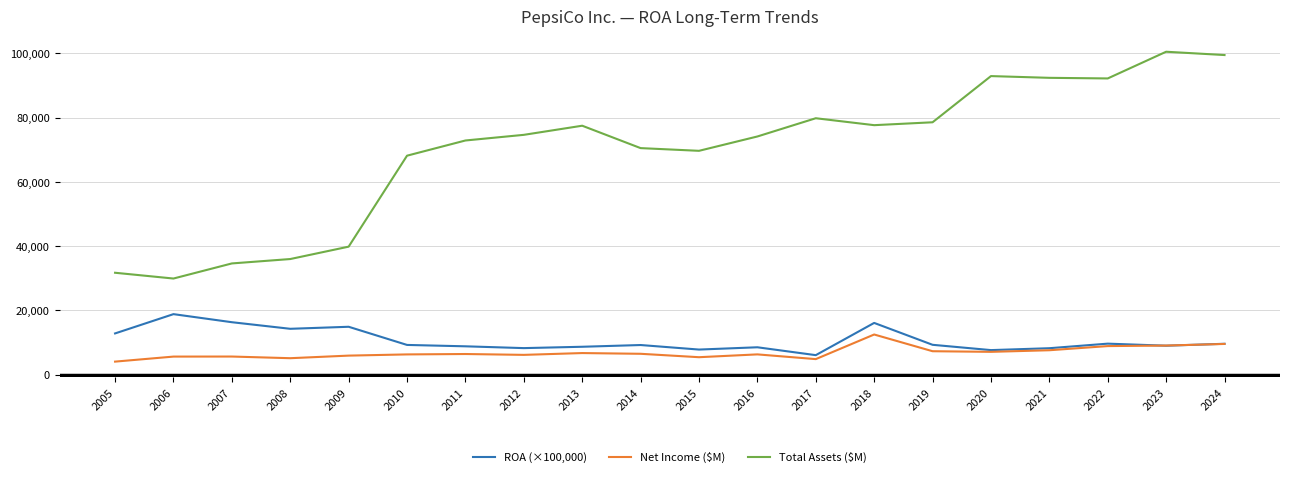

At which category does the chart reach its peak across all series?

2023